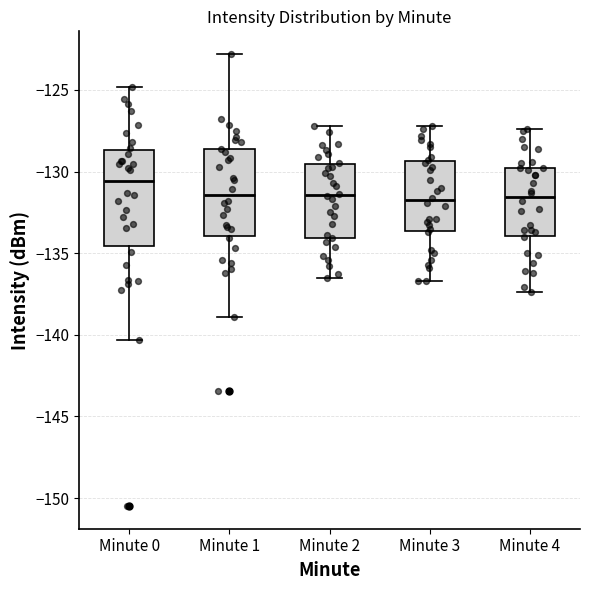

Reading left to right, read every box against the y-axis: the position of its median line, the range the box covers, and the ends of its whiskers. The values are not printed on the chart, so give them approximately, as read against the axis.

Minute 0: median -130.5, box -134.5 to -128.5, whiskers -140.5 to -125.0
Minute 1: median -131.5, box -134.0 to -128.5, whiskers -139.0 to -123.0
Minute 2: median -131.5, box -134.0 to -129.5, whiskers -136.5 to -127.0
Minute 3: median -131.5, box -133.5 to -129.5, whiskers -136.5 to -127.0
Minute 4: median -131.5, box -134.0 to -130.0, whiskers -137.5 to -127.5